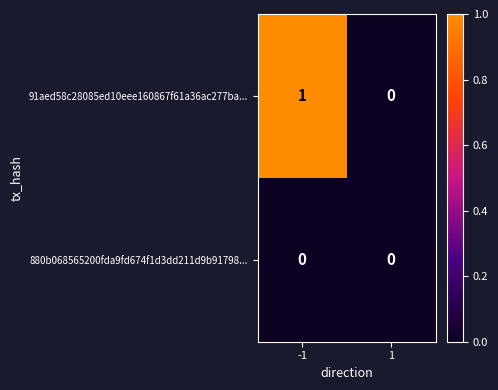

The value of 880b068565200fda9fd674f1d3dd211d9b91798... at 1 is 0. True or false?

True